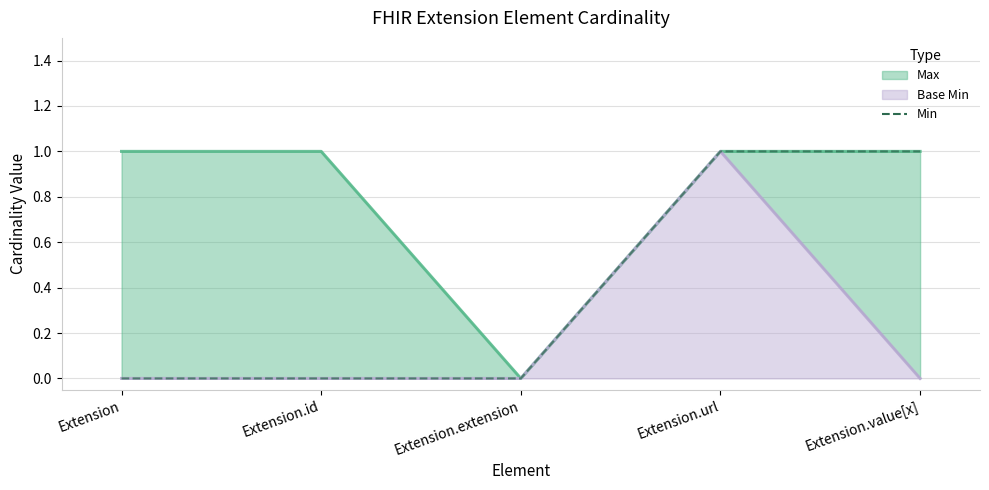

What is the sum of the values at Extension.url and Extension.value[x]?

2